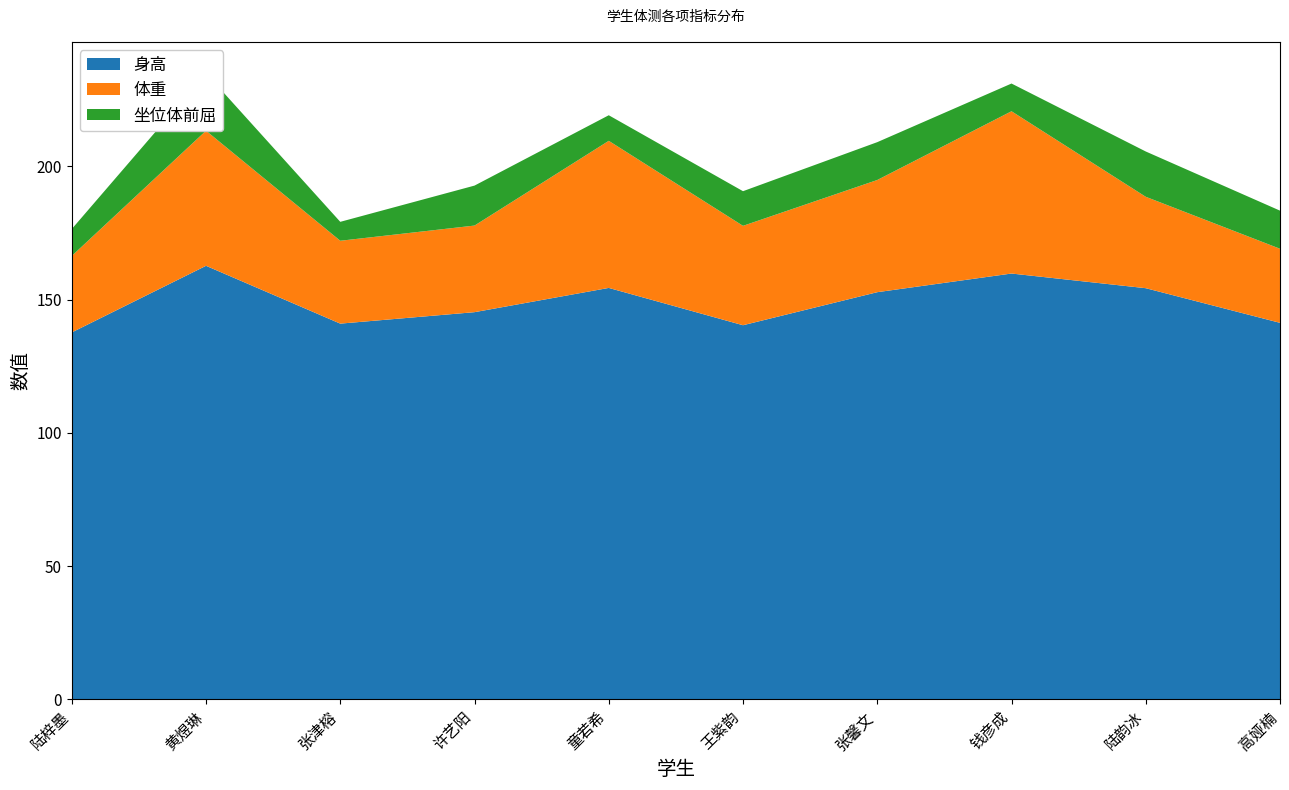

Reading left to right, list all the values displayed in this chart.

身高: 137.7	162.7	141.0	145.3	154.4	140.4	152.8	159.8	154.3	141.3
体重: 28.7	50.7	31.1	32.5	55.2	37.3	42.1	60.9	34.3	27.8
坐位体前屈: 10.1	21.6	7.1	15.0	9.6	13.0	14.2	10.4	17.0	14.3